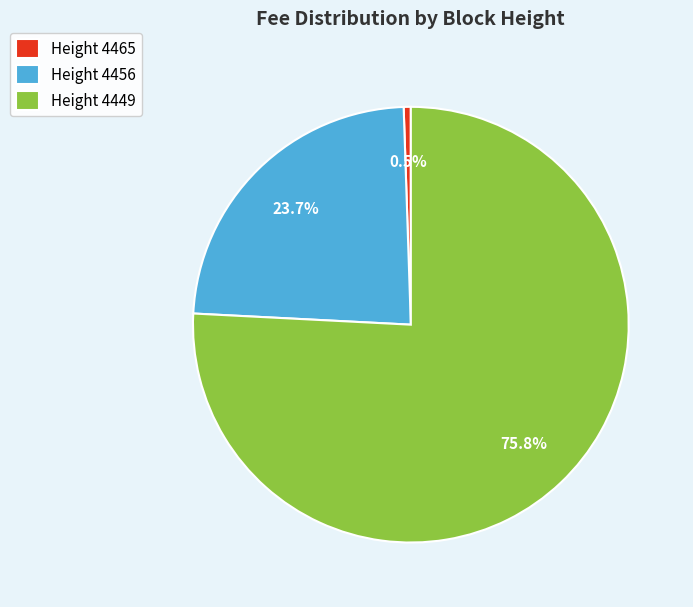

Between Height 4465 and Height 4456, which is larger?

Height 4456